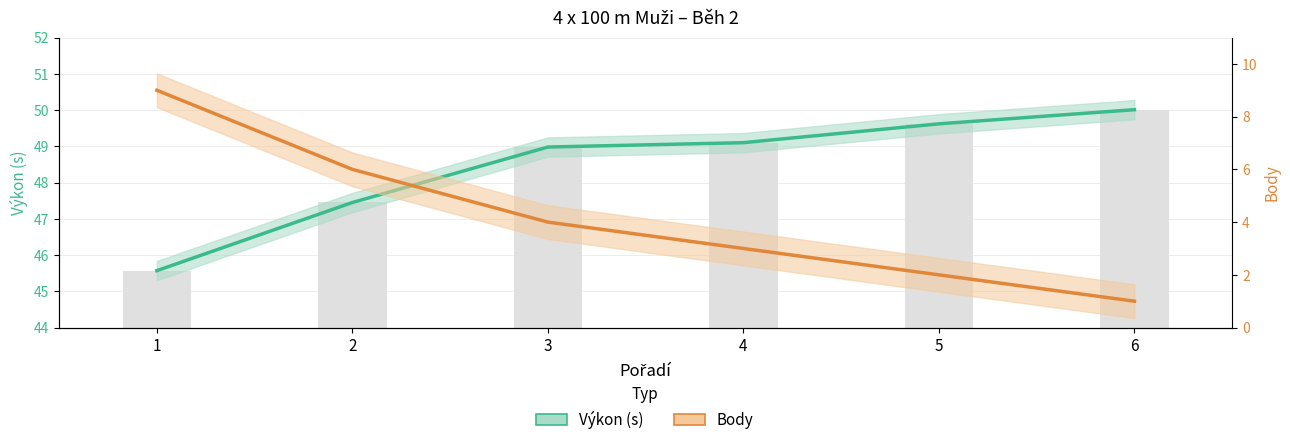

What is the highest value of the Výkon (s) series?

50.0